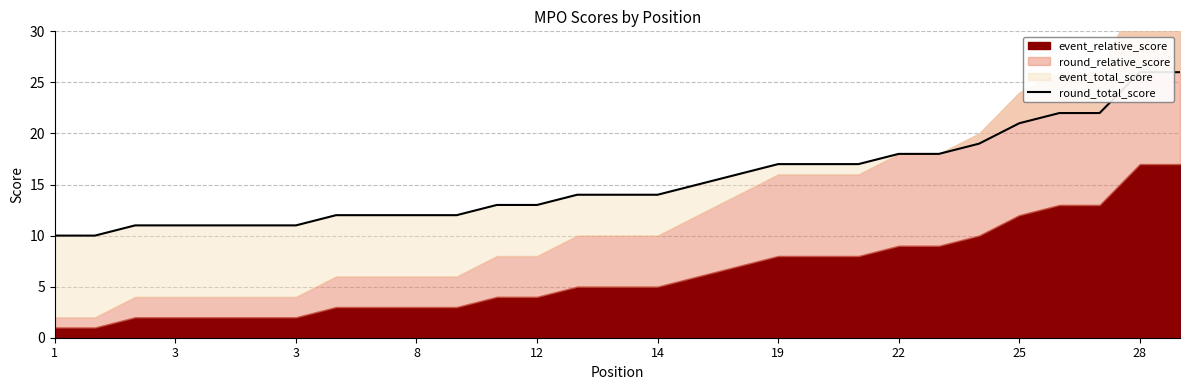

Reading left to right, extract all data points from this chart.

10	10	11	11	11	11	11	12	12	12	12	13	13	14	14	14	15	16	17	17	17	18	18	19	21	22	22	26	26